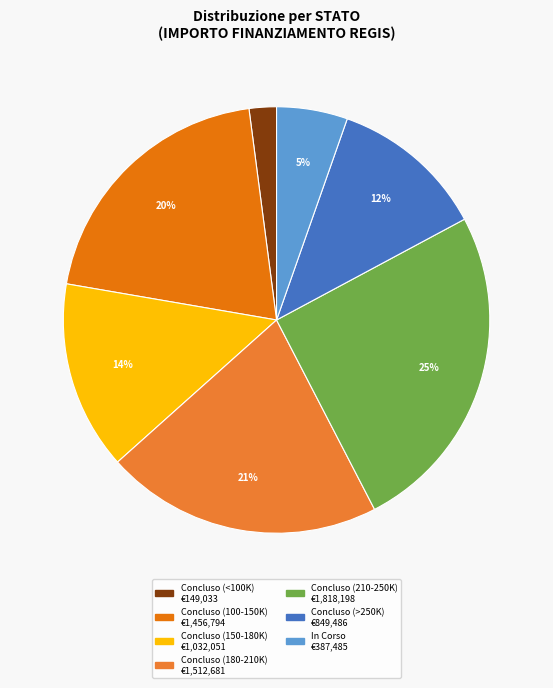

Is there any slice that represents more than half of the pie?

No